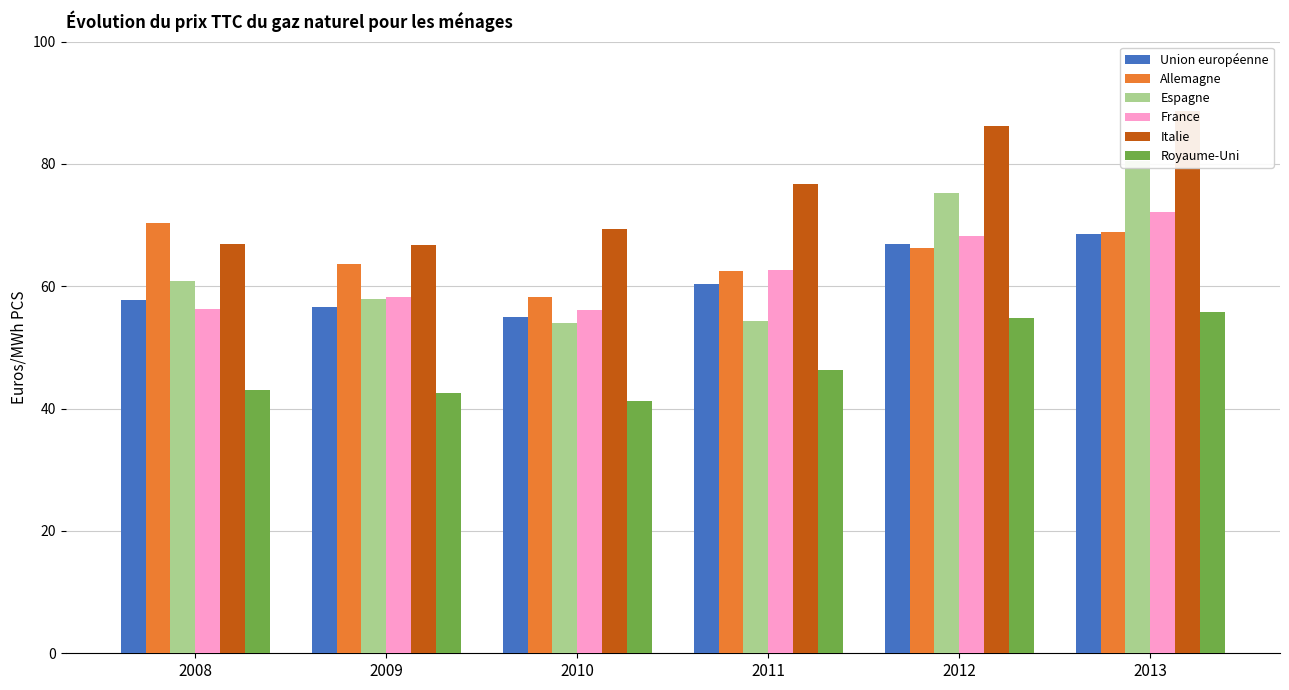

Read the Allemagne value at 2012.

66.2